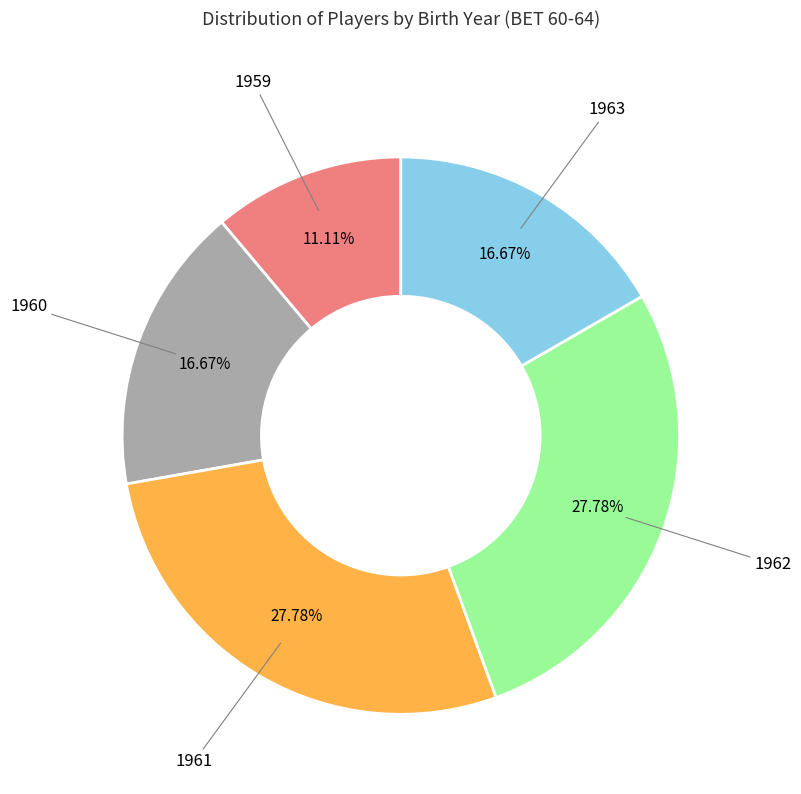

Between 1961 and 1959, which is larger?

1961